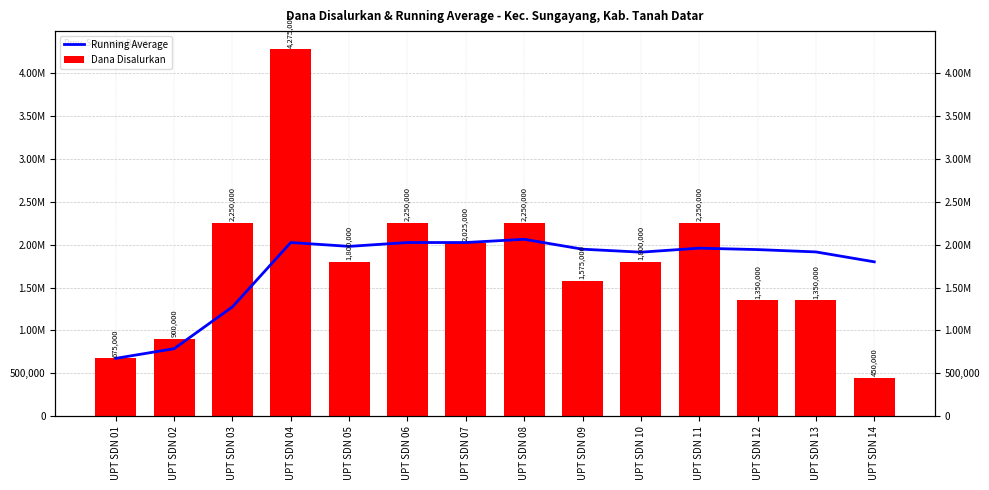

Count the number of data series in this chart.

2